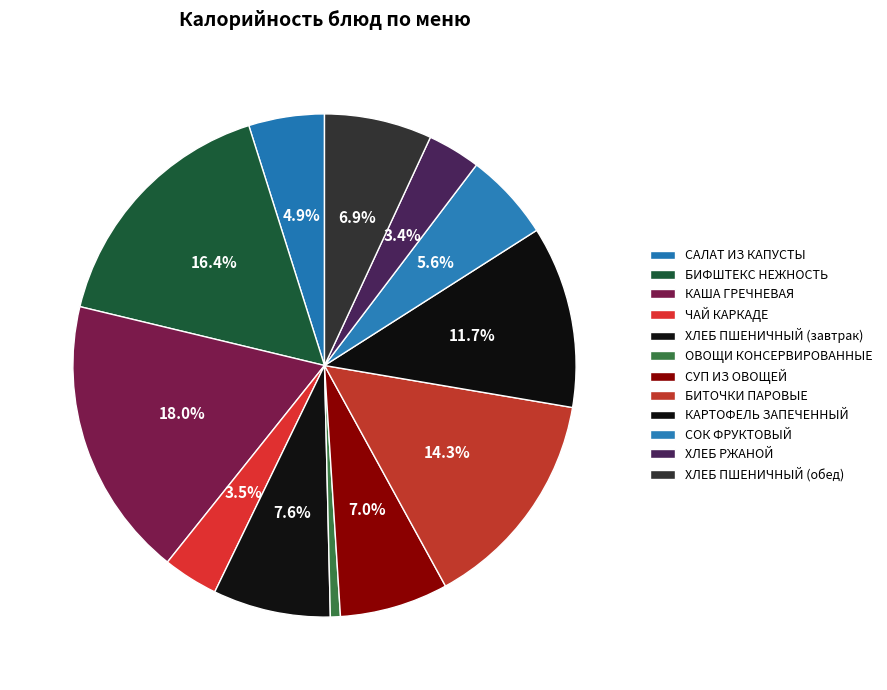

How many segments does this pie chart have?

12